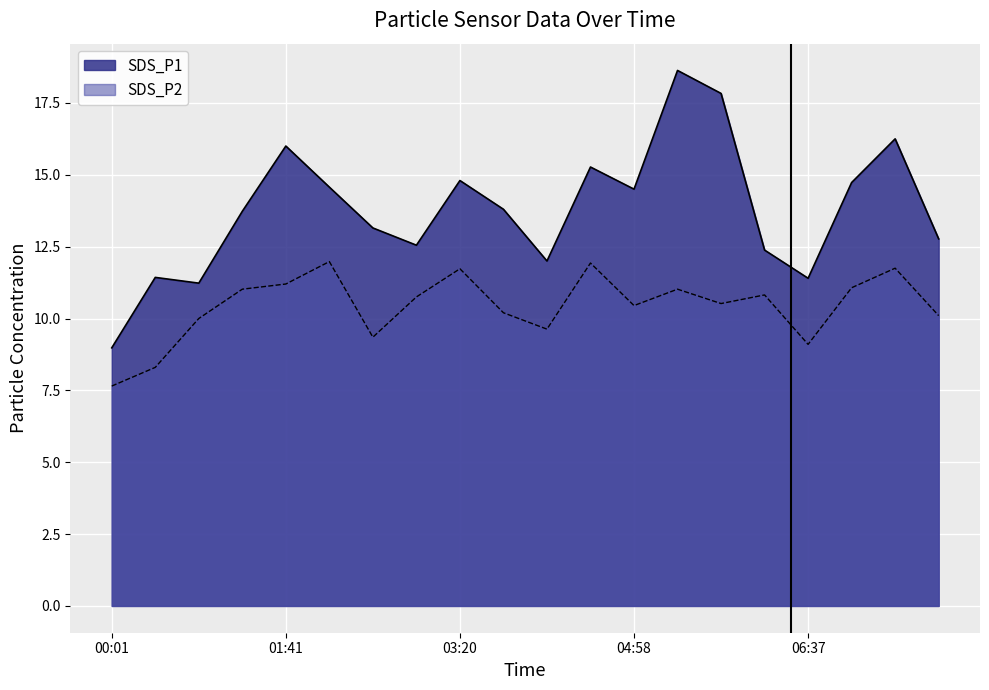

What is the difference between the second highest and minimum values in the SDS_P1 series?

8.8